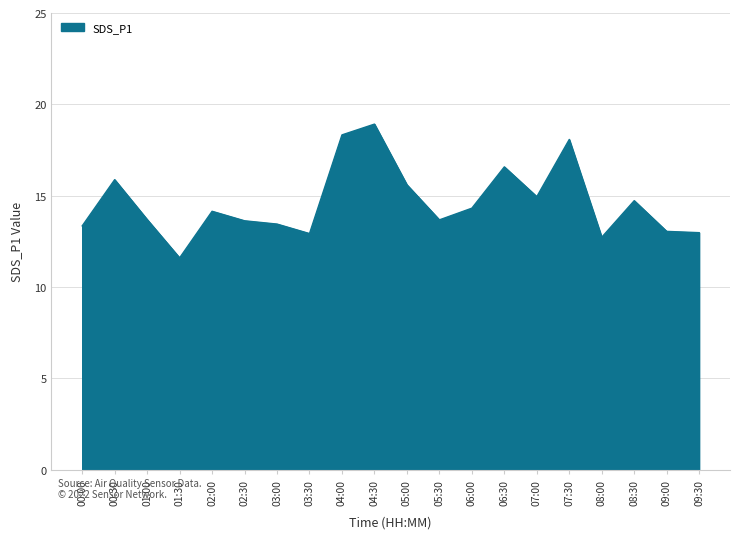

What is the greatest value displayed?

18.9